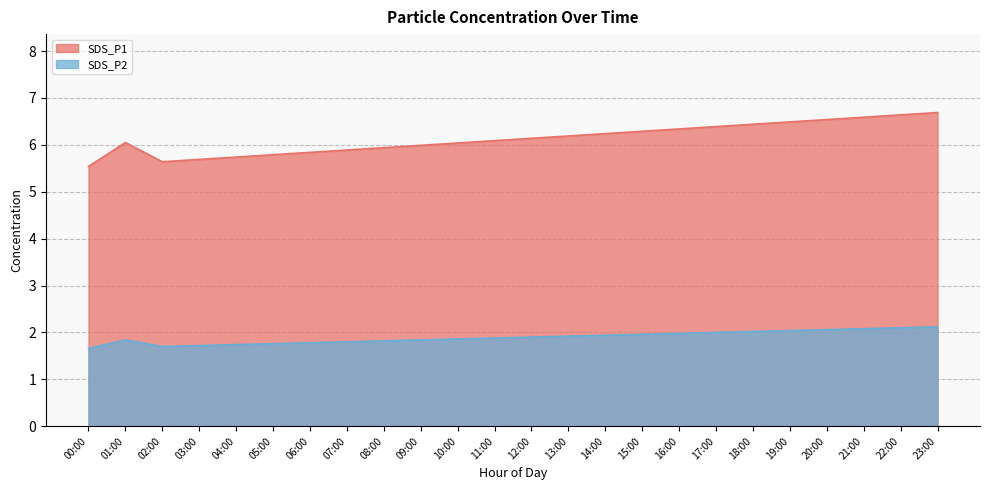

Rank the series by their maximum value, from highest to lowest.

SDS_P1, SDS_P2